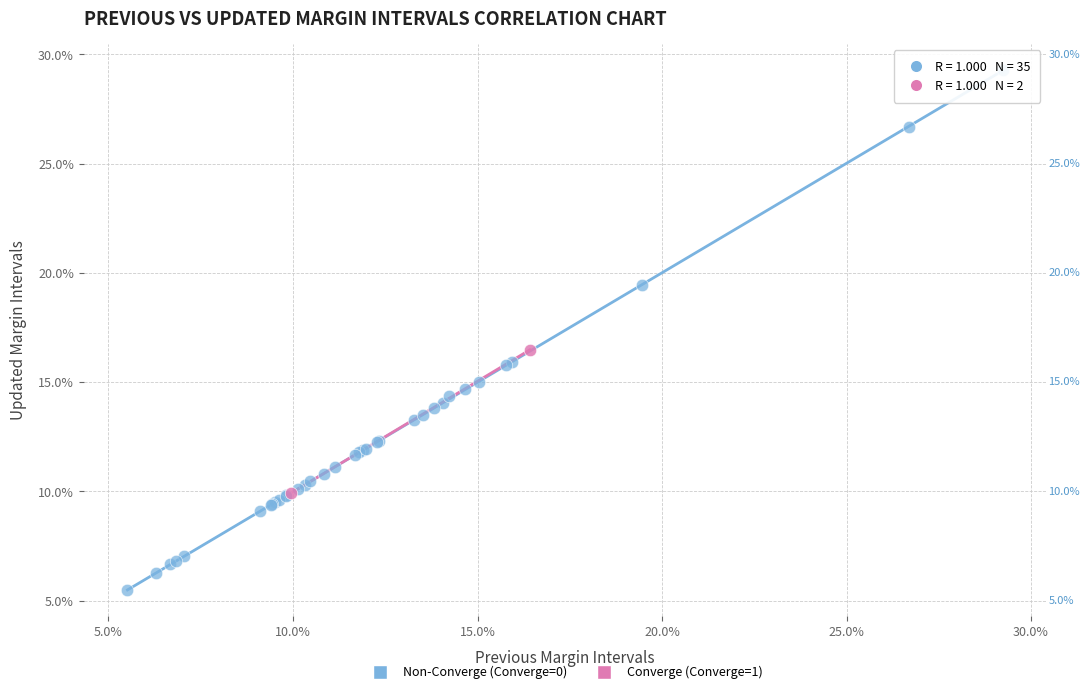

What are all the series names shown in the legend?

Non-Converge (Converge=0), Converge (Converge=1)